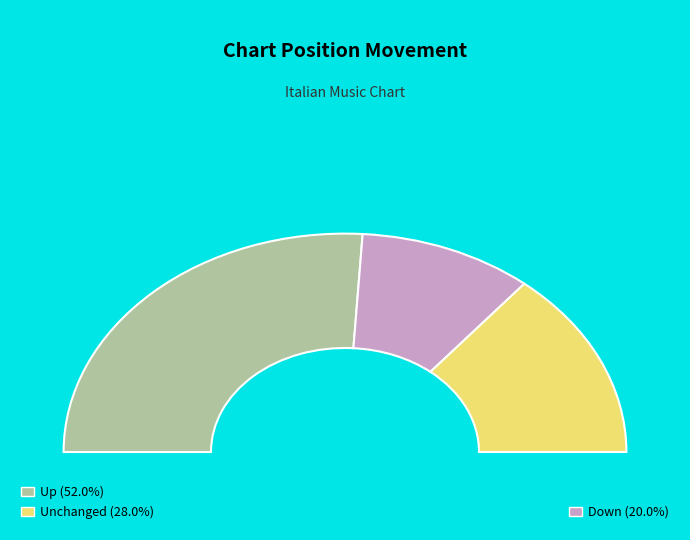

Which slice is the smallest?

down